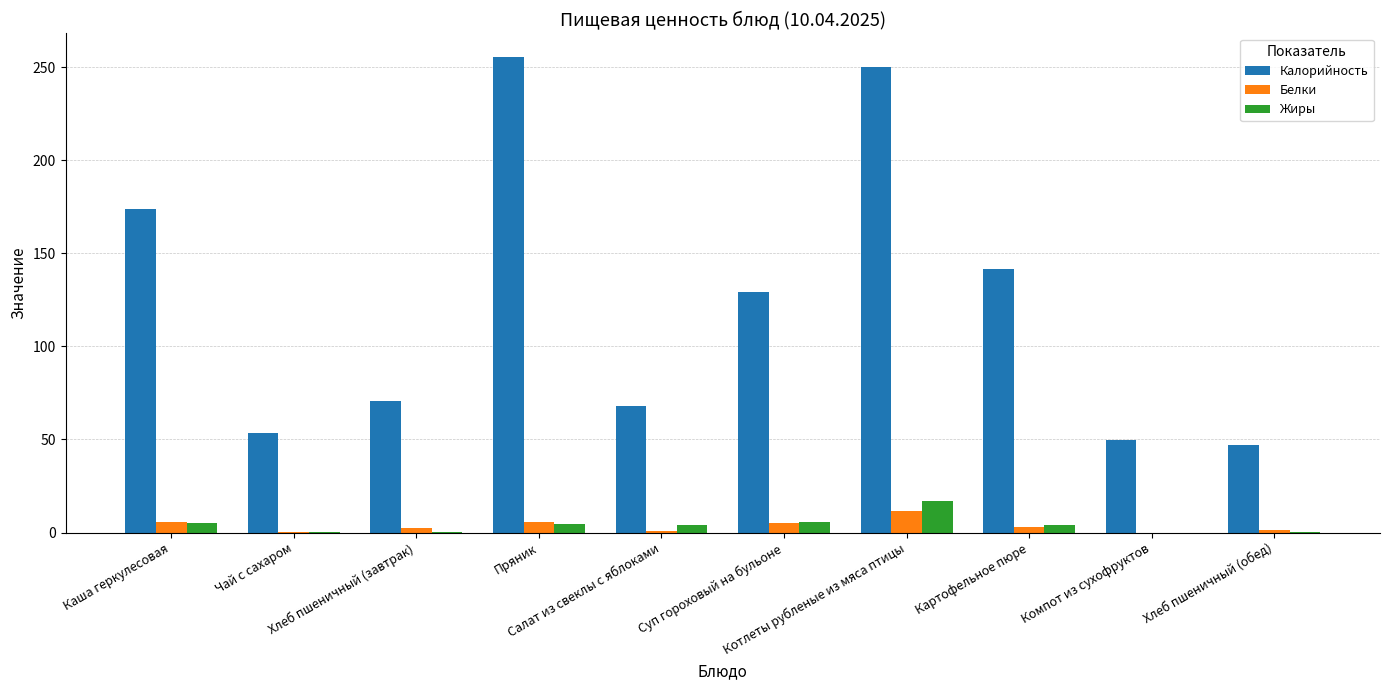

What is the maximum value for Калорийность?

255.5